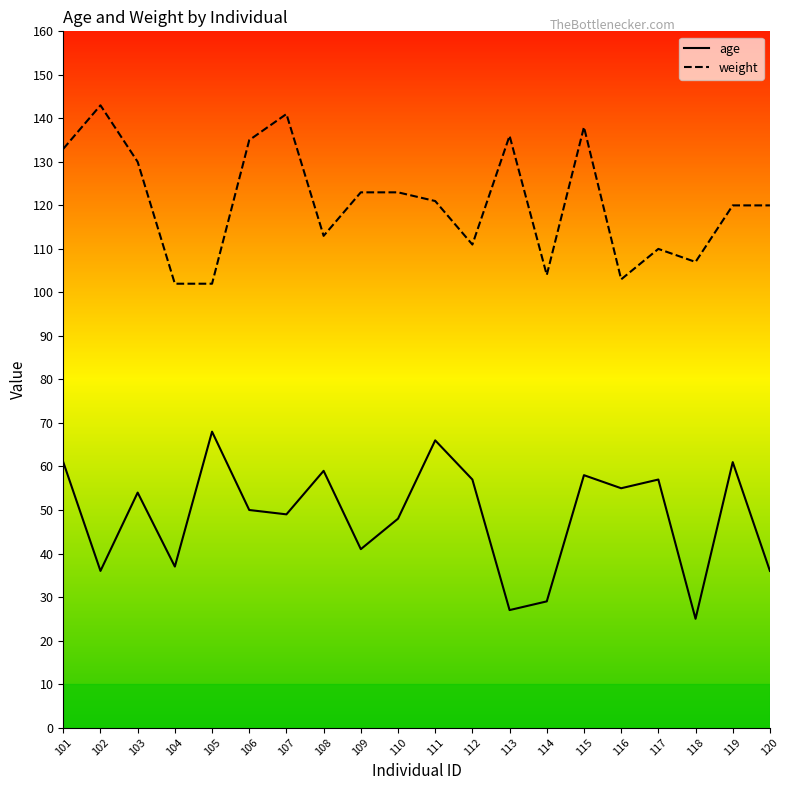

True or false: age and weight cross at least once.

False